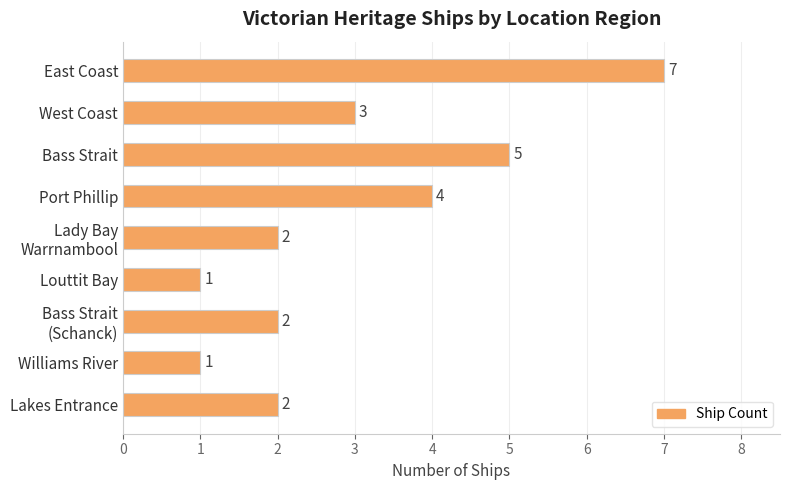

What position from the top is Lakes Entrance?

9